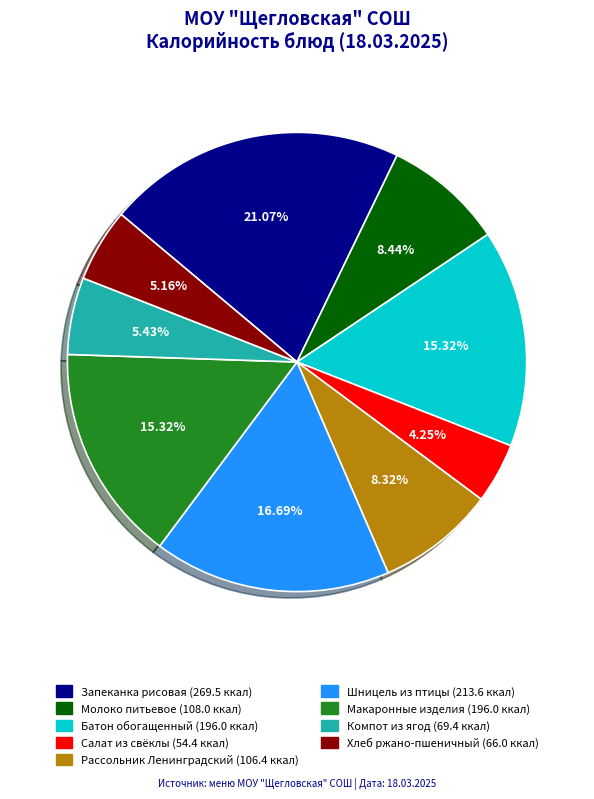

Does any single category account for the majority?

No